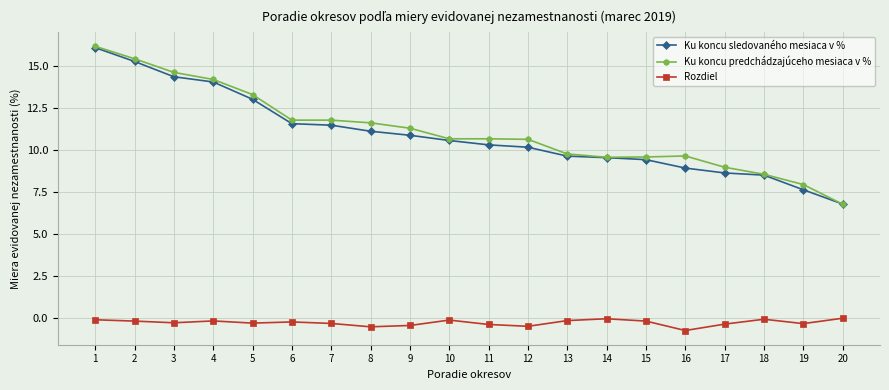

Count the number of categories in the chart.

20